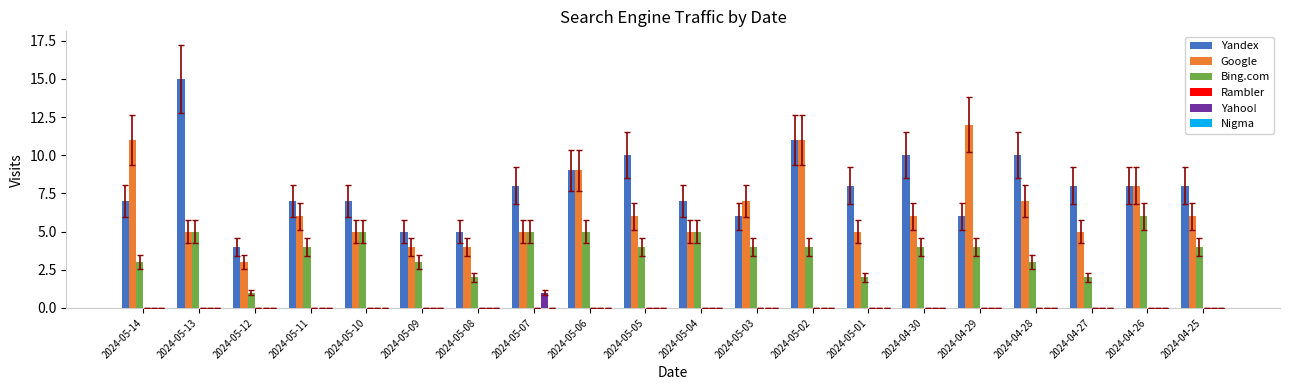

Is the value of Bing.com at 2024-05-08 greater than the value of Google at 2024-04-27?

No